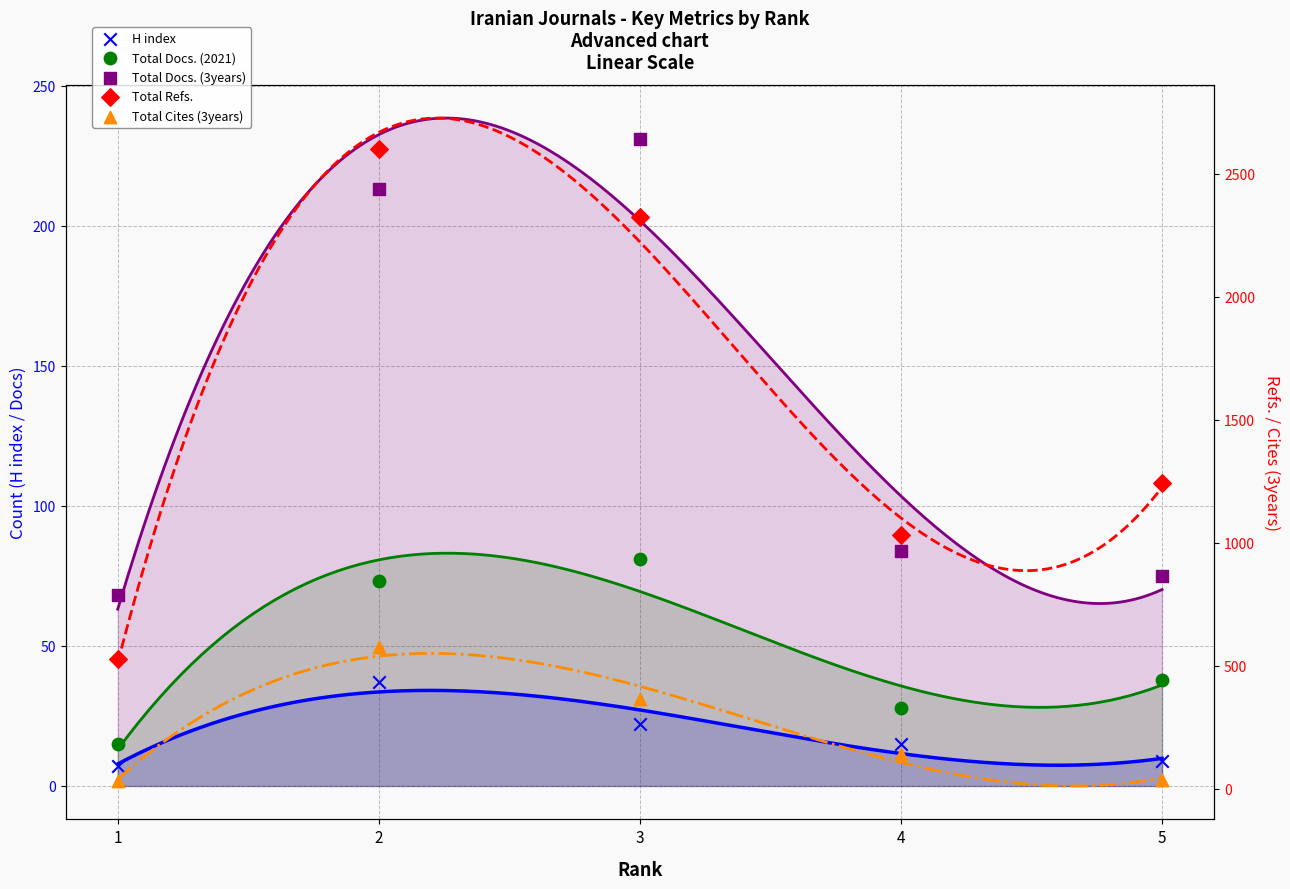

Which series reaches the maximum Y coordinate?

Total Refs.